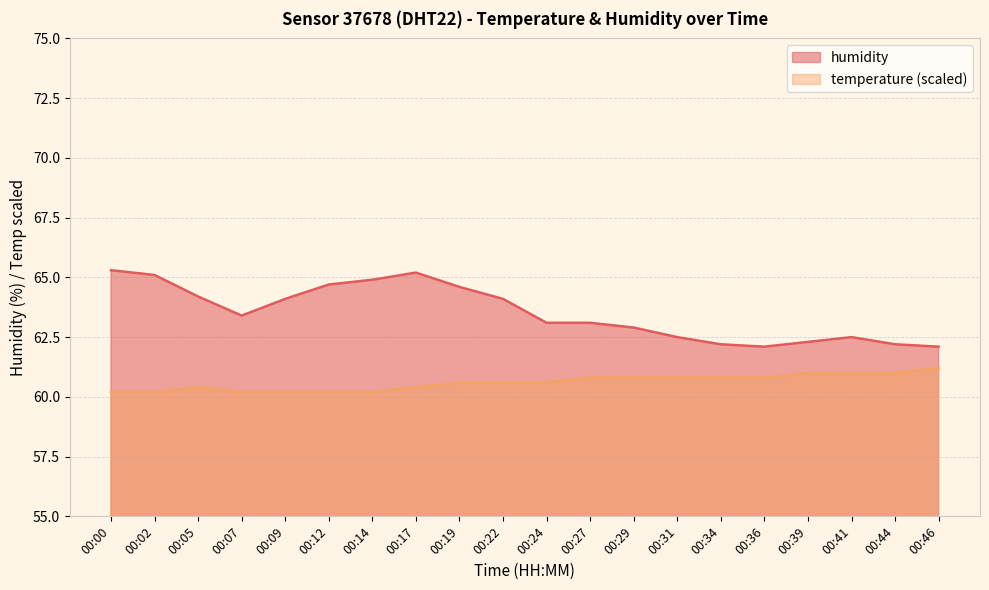

Approximately how many times larger is the value at 00:24 compared to 00:31?

1.0